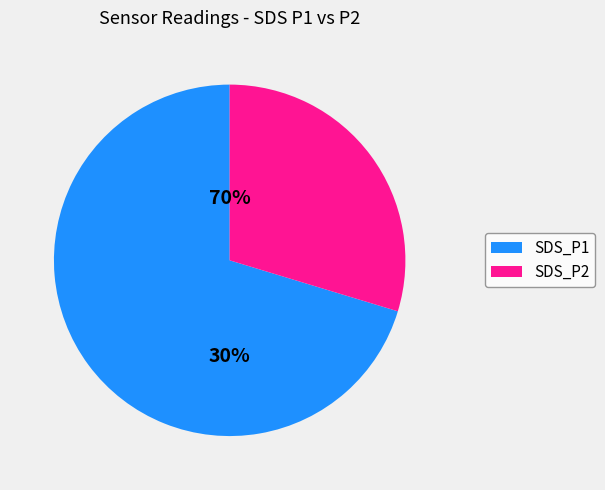

To the nearest percent, what percentage of the pie is SDS_P2?

30%